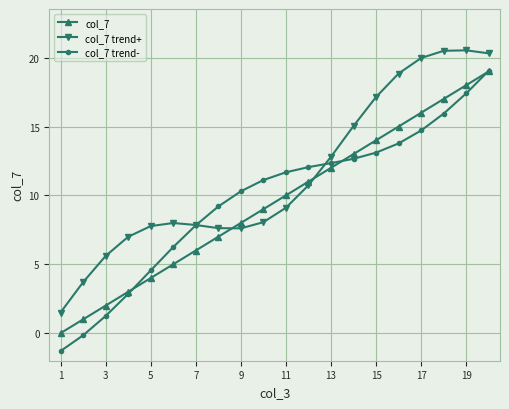

What is the value of the col_7 point at the 18th from the left?

17.0